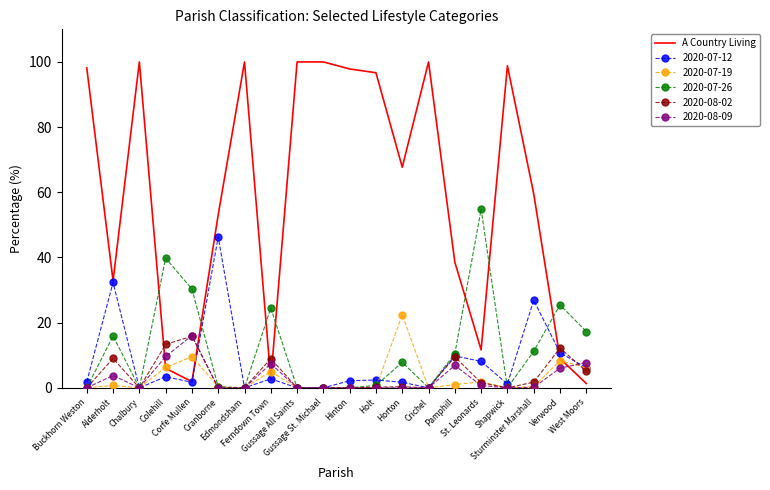

Which series has the widest spread of values?

A Country Living